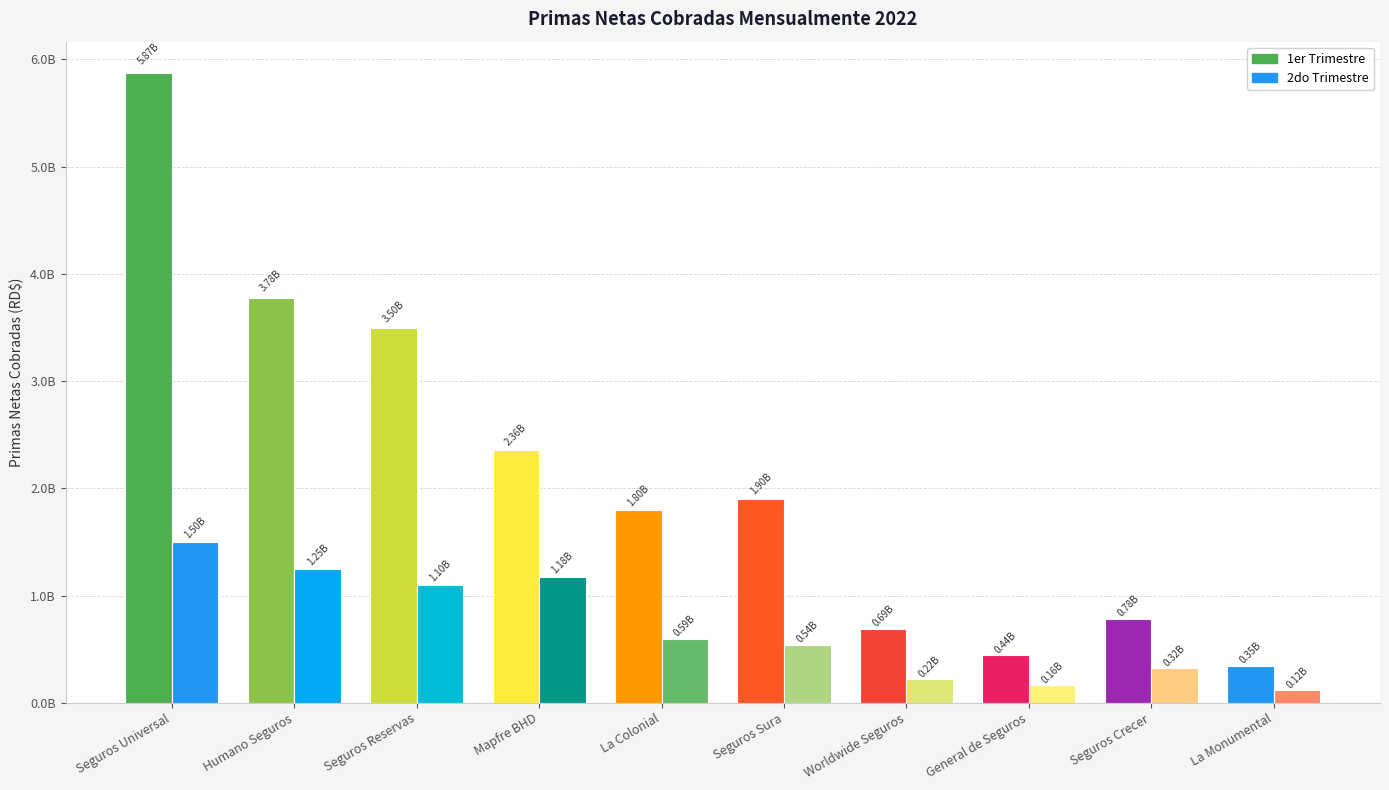

What is the difference between the highest and lowest values at Seguros Reservas?

2398162914.2